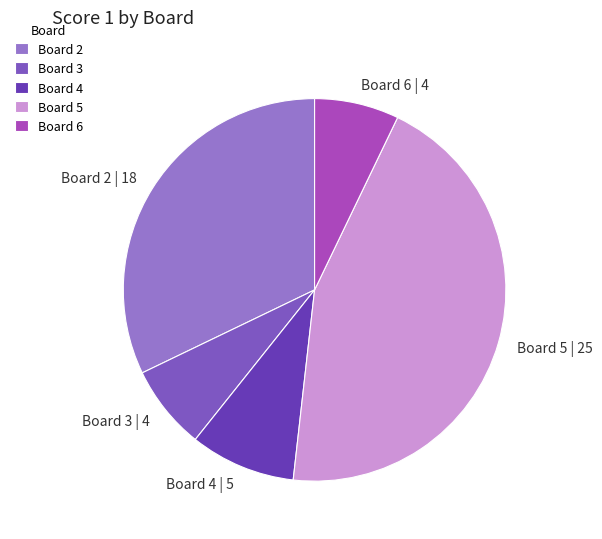

True or false: Board 2 | 18 accounts for 32% of the total.

True